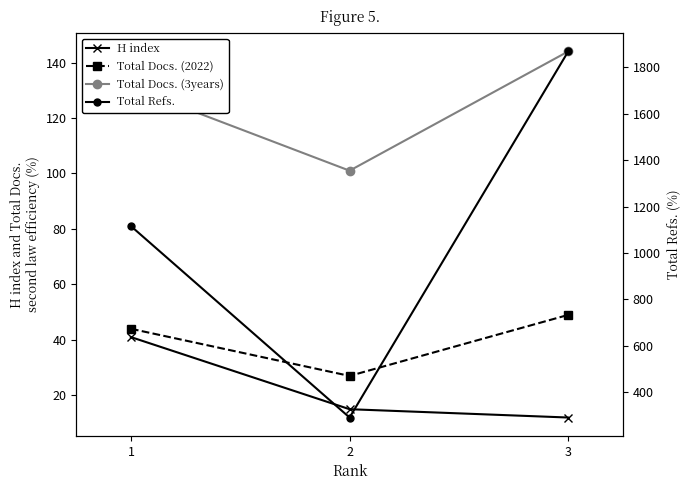

Which category has the highest value in the H index series?

1